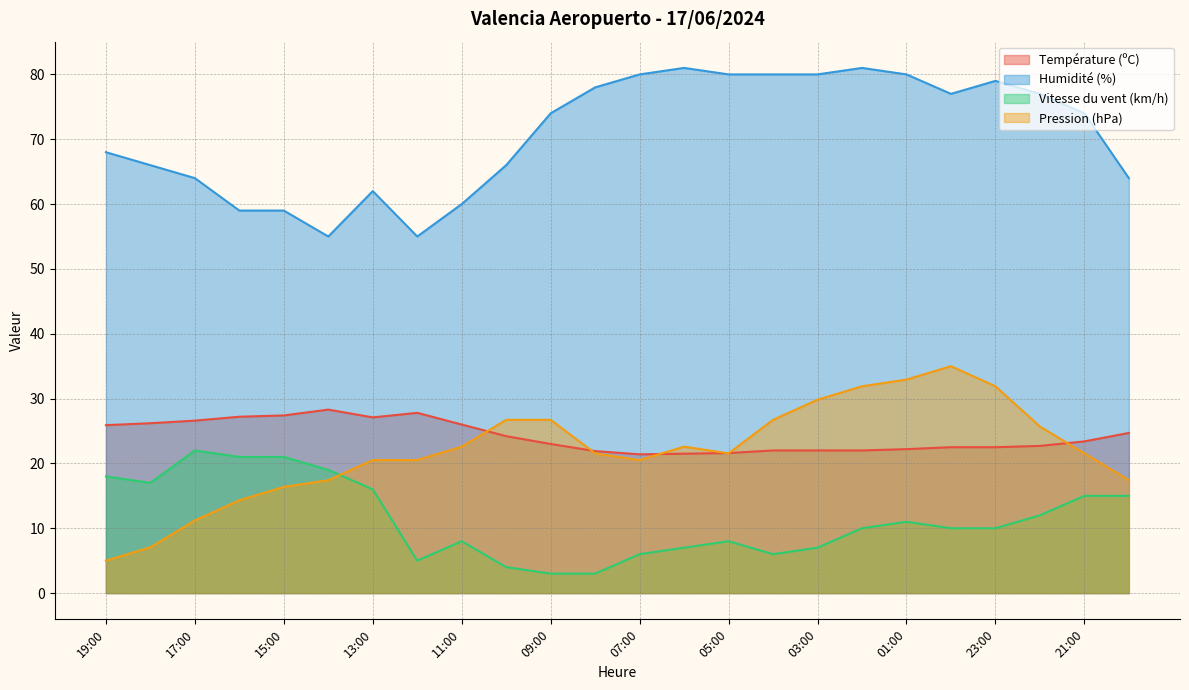

What are all the series names shown in the legend?

Température (ºC), Humidité (%), Vitesse du vent (km/h), Pression (hPa)